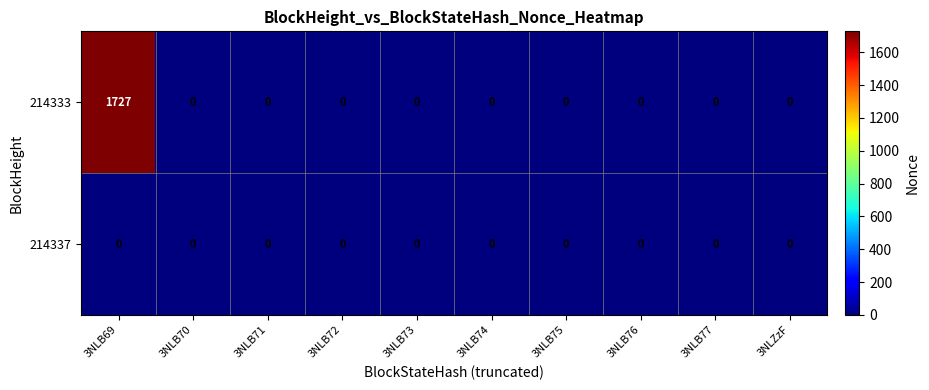

Rank the series by their average value, from lowest to highest.

214337, 214333